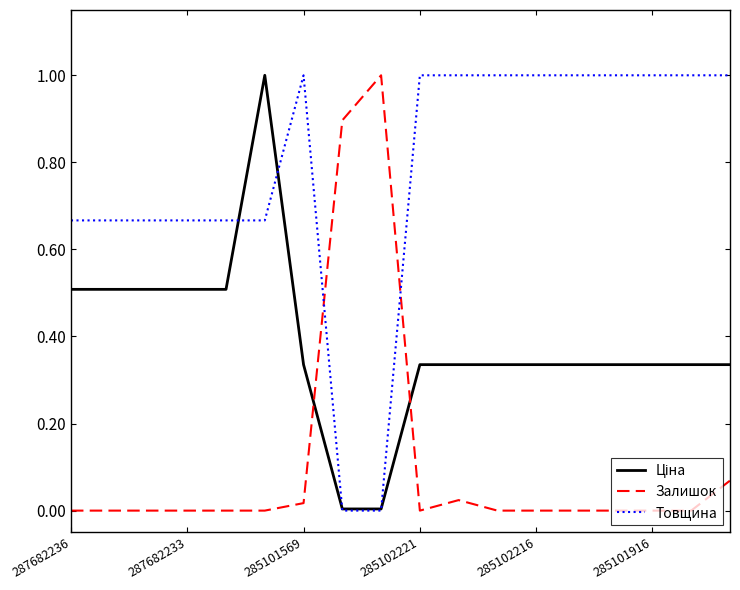

How many times do Товщина and Залишок cross each other?

2